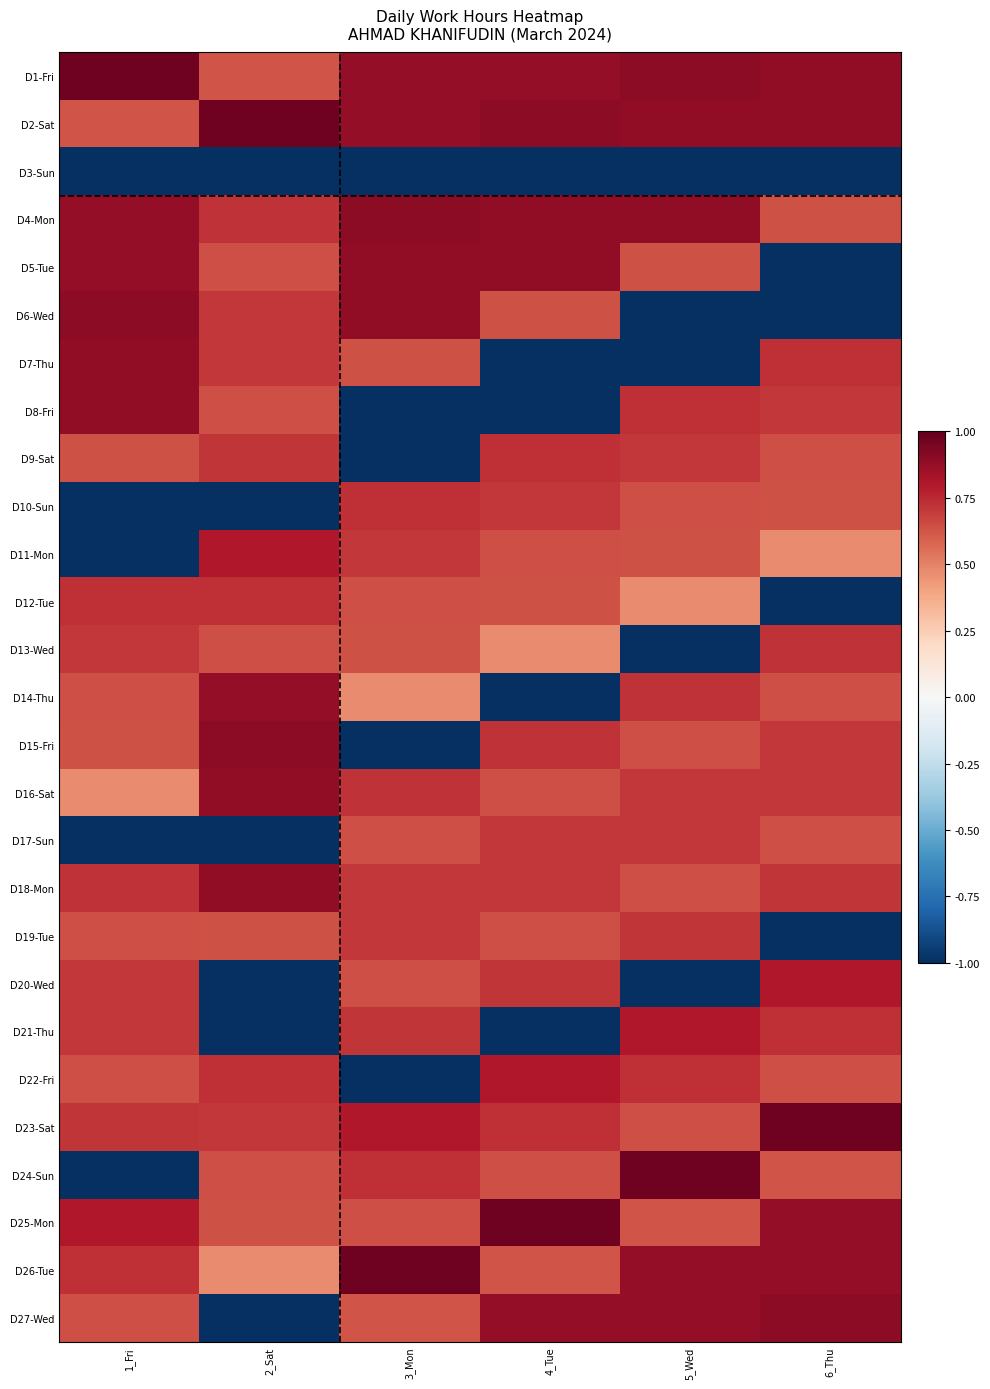

How many data points does each series have?

6